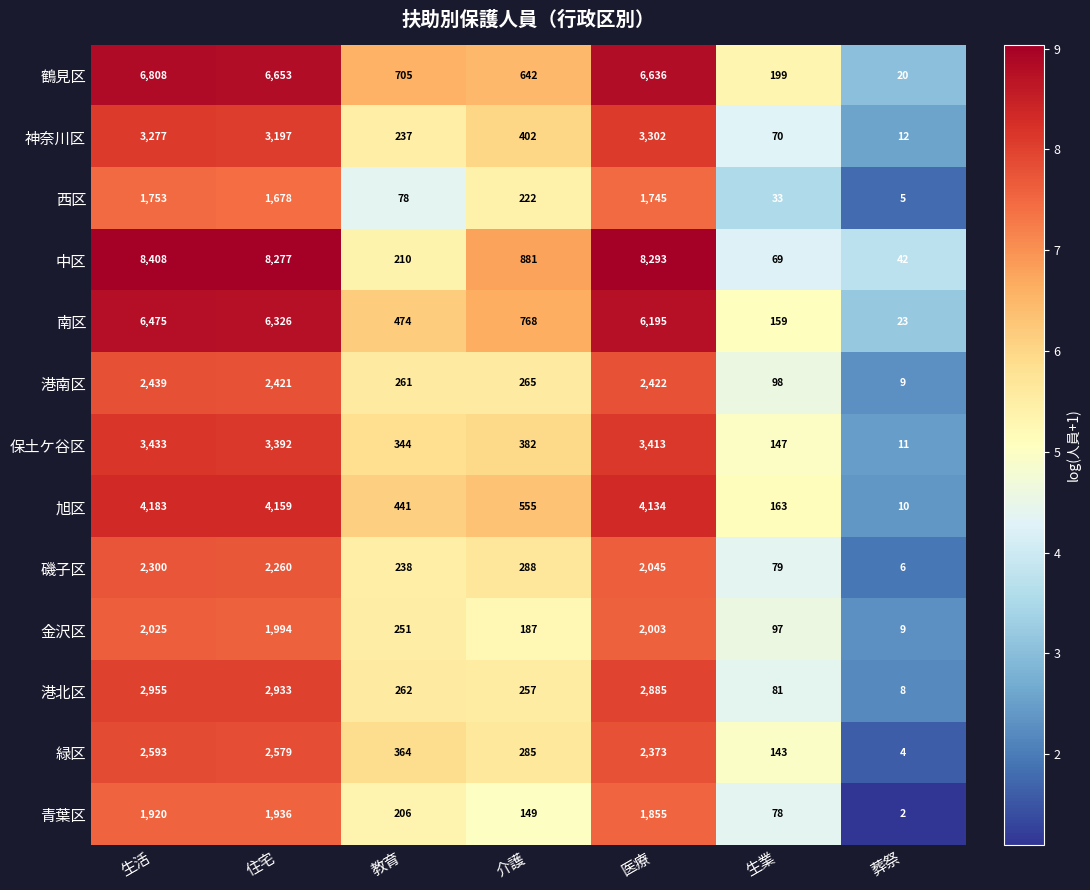

What is the total value across all series at 教育?

4071